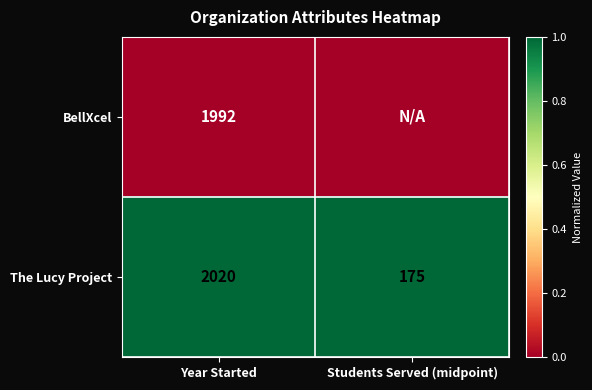

What is the difference between the maximum and minimum values in the The Lucy Project series?

1845